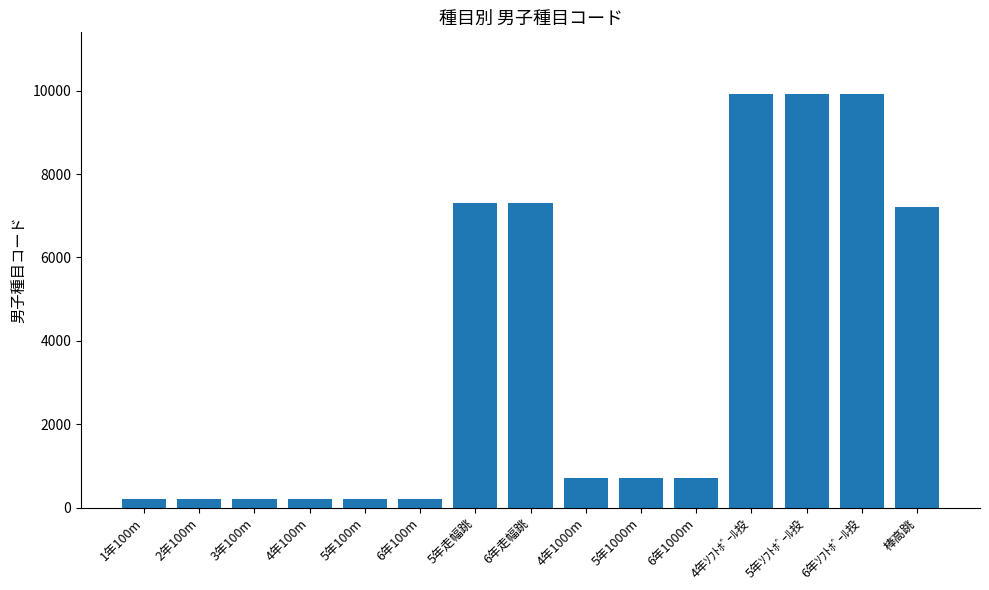

Are the bars grouped side by side (vs. stacked)?

No